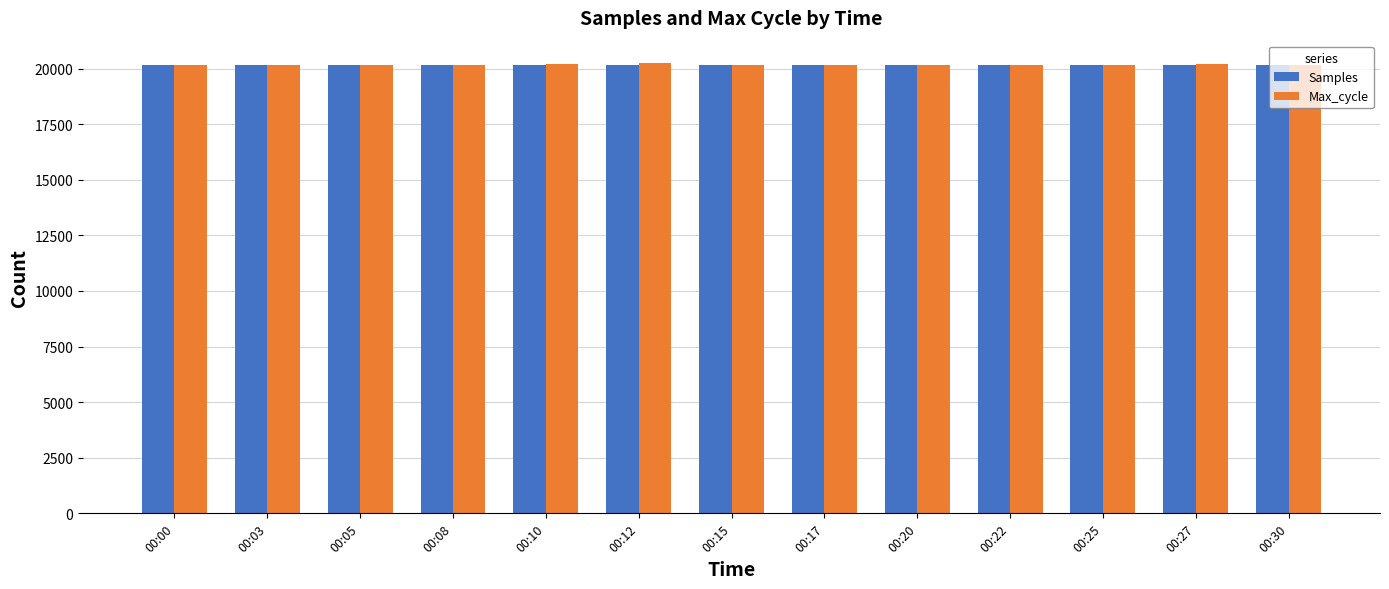

What is the value of the Max_cycle bar at the 6th from the left?

20245.0